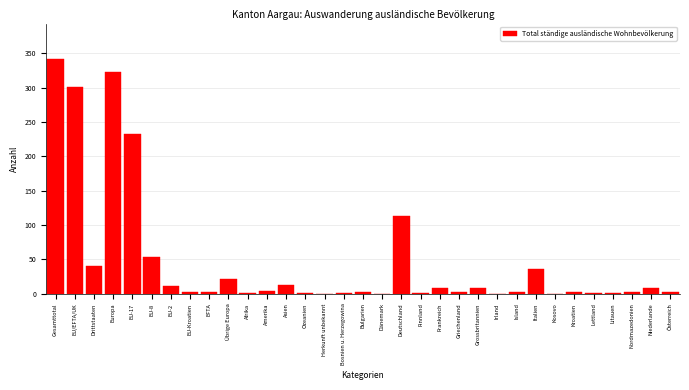

What is the change in value from EU-17 to EU-2?

-221